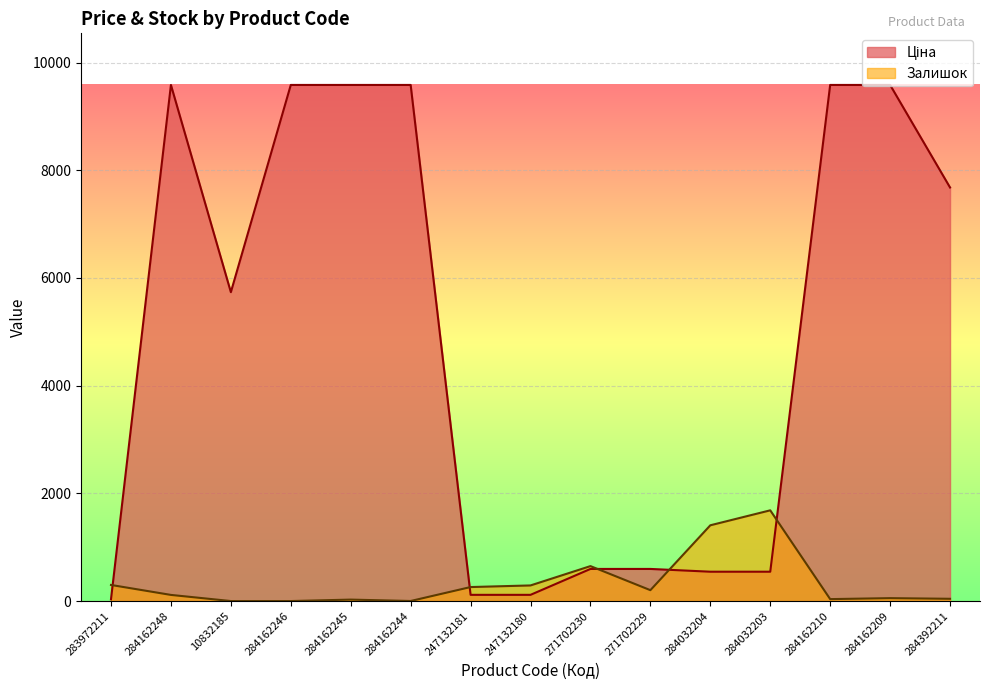

Which category has the lowest value across all series?

10832185